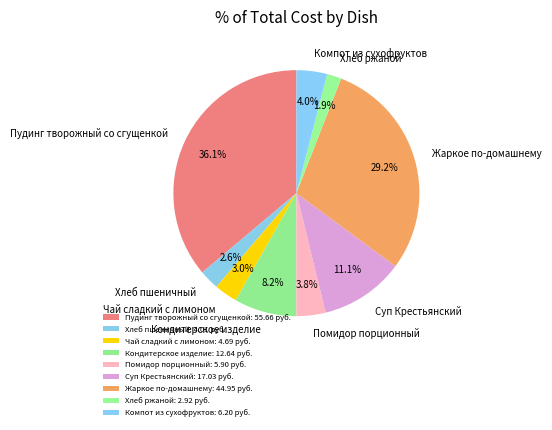

What is the ratio of the value at Хлеб ржаной to the value at Компот из сухофруктов?

0.5